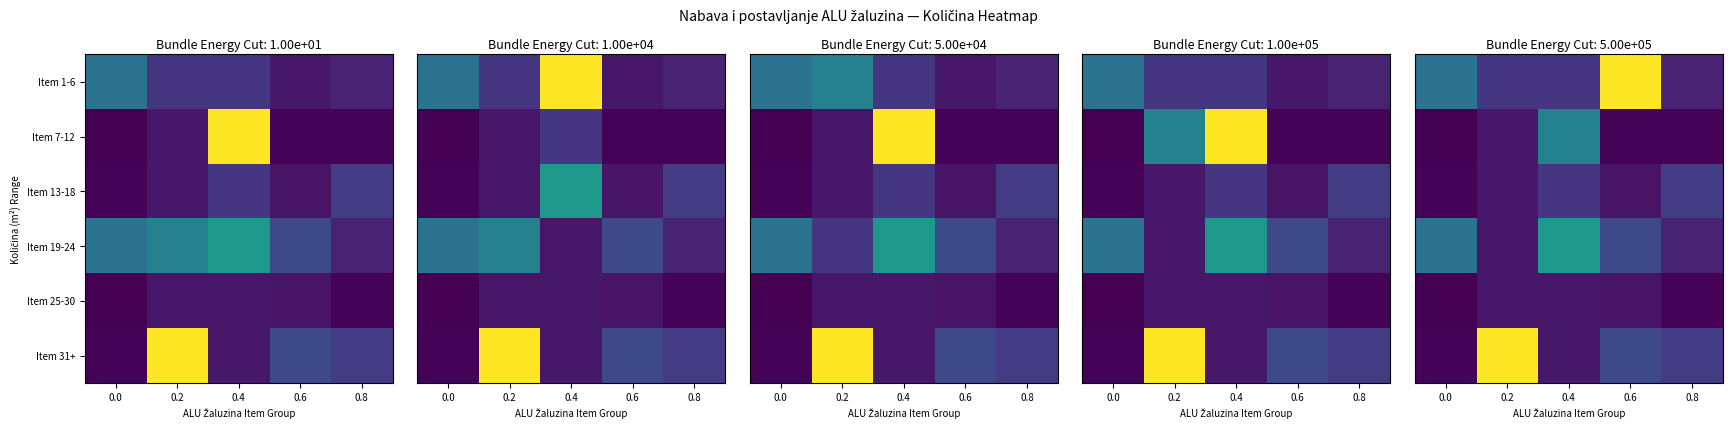

The value of Item 1-6 at 0.4 is 10.1. True or false?

True